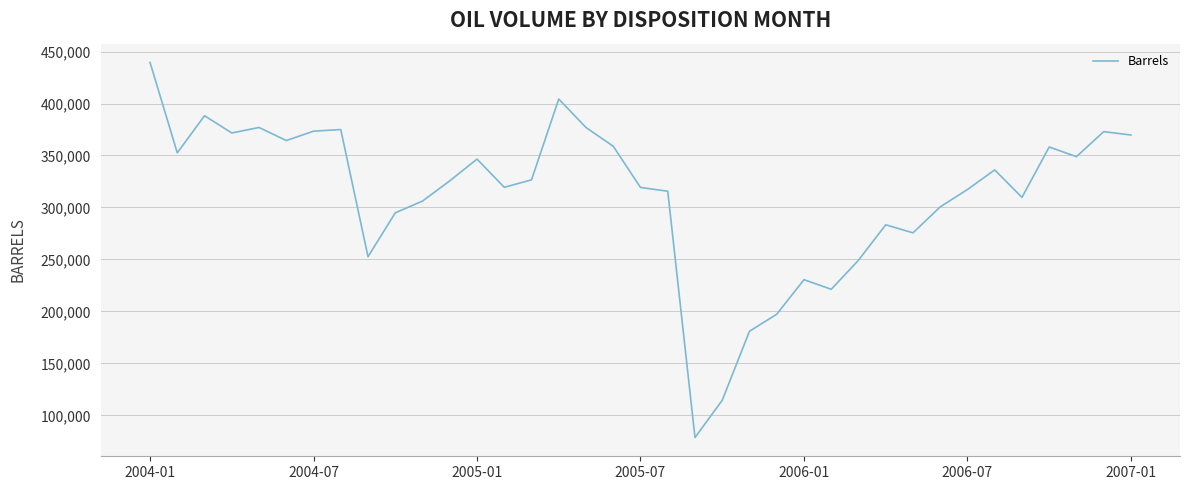

What is the difference between the maximum and minimum values?

360826.3